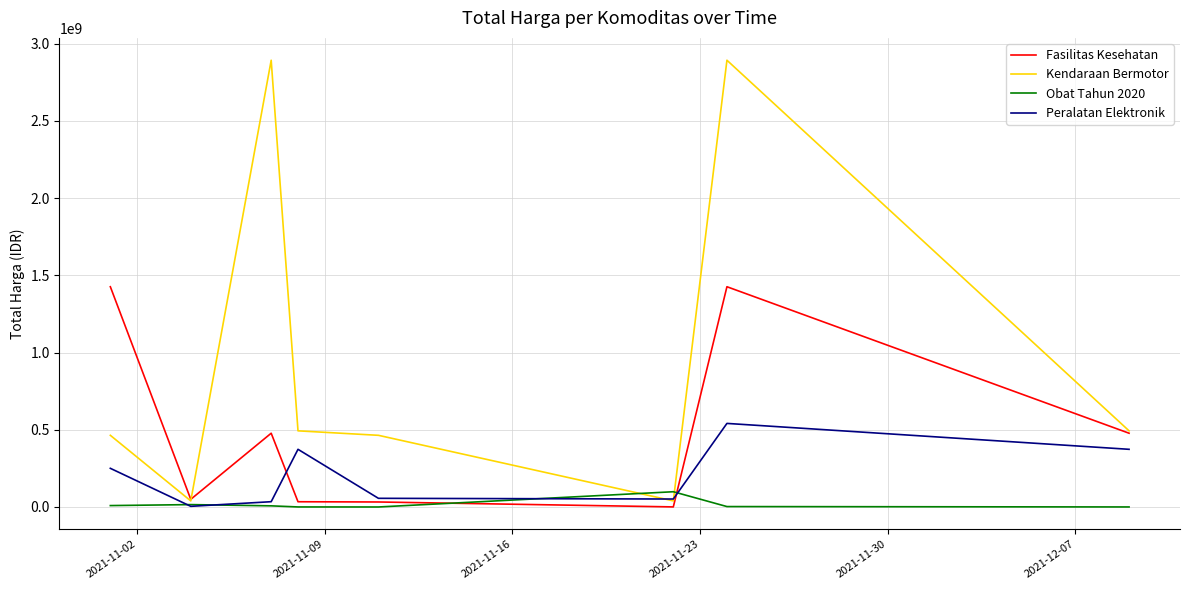

Which series has the widest spread of values?

Kendaraan Bermotor